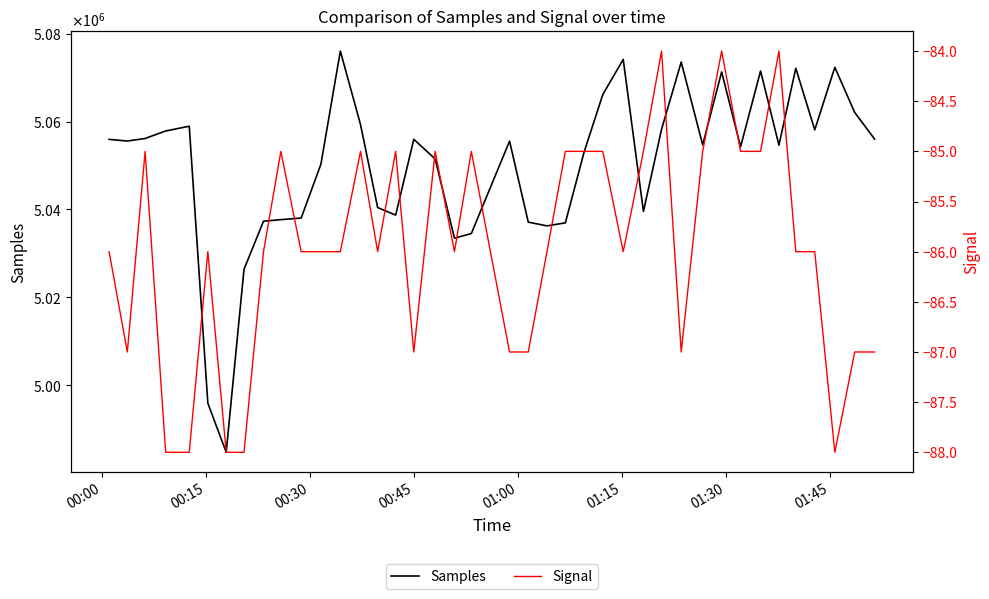

At how many categories does at least one series exceed 3021538?

40